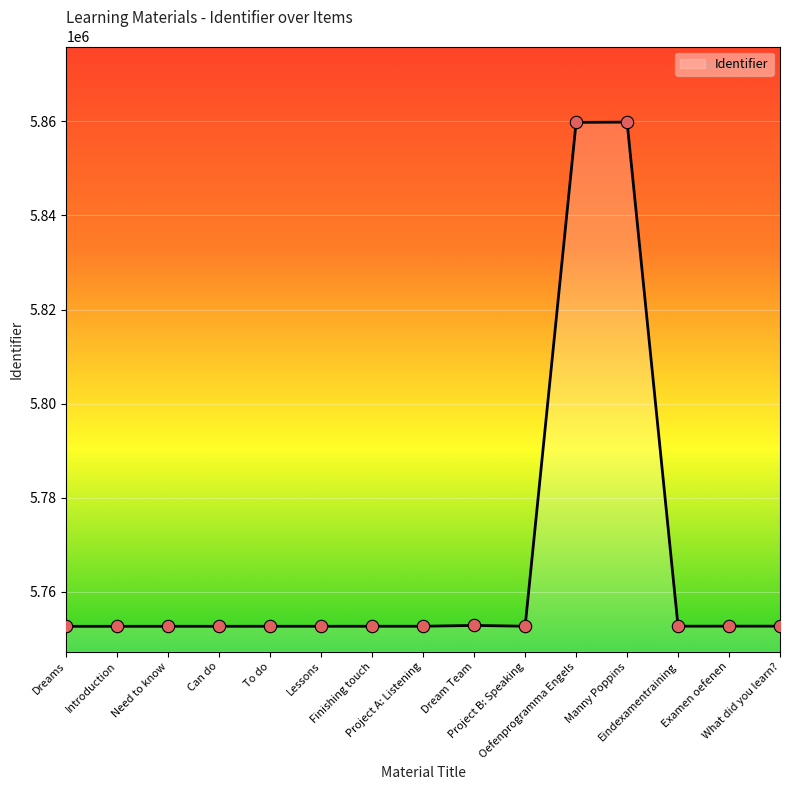

What is the ratio of the value at Examen oefenen to the value at Finishing touch?

1.0